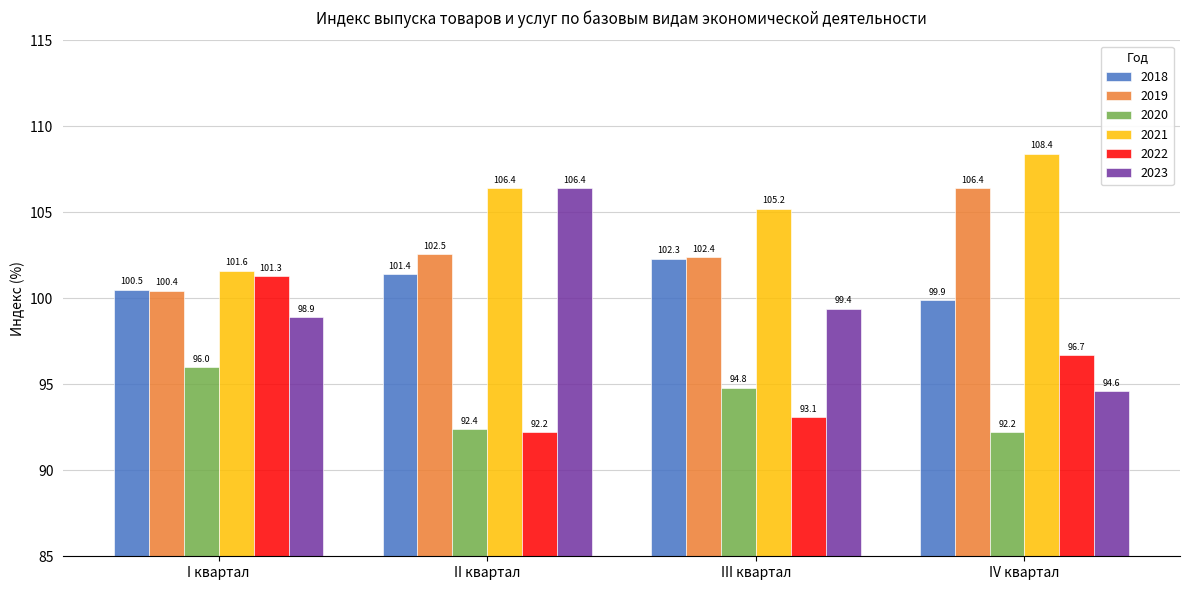

Are the bars horizontal?

No